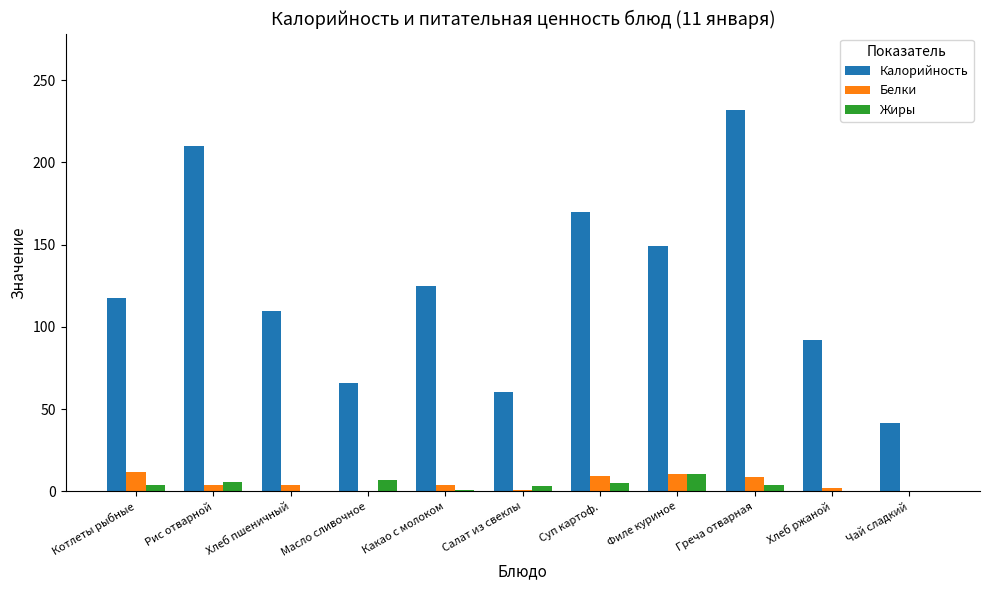

What is the sum of all Калорийность values?

1372.9